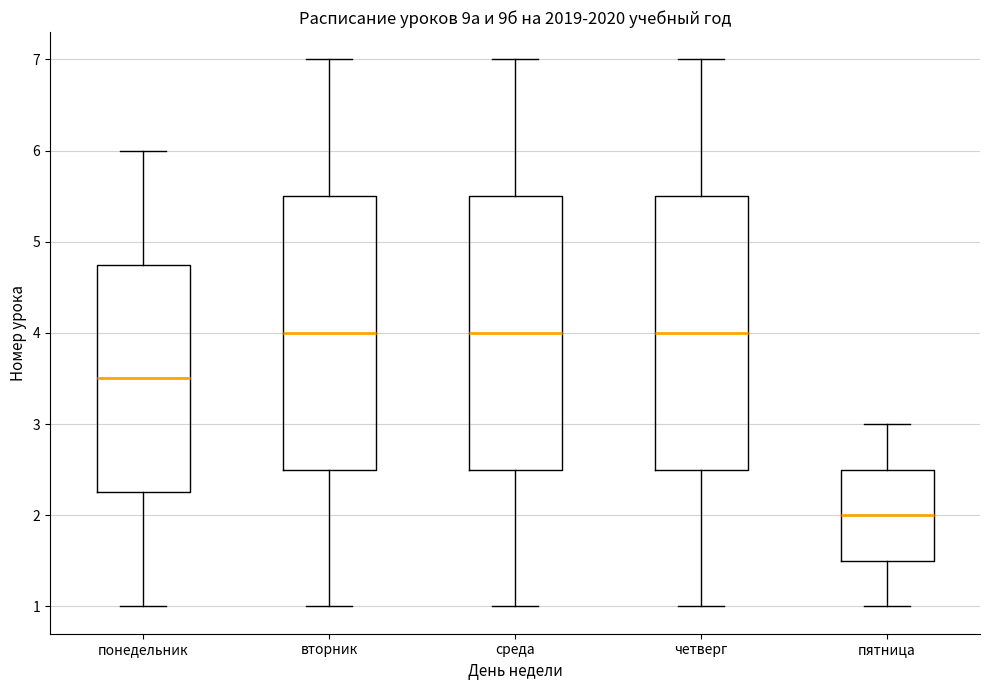

Reading left to right, transcribe this box plot: for each box, give where its median line is, the range the box spans, and where its two whiskers end, as read against the y-axis. The values are not printed on the chart, so give them approximately, as read against the axis.

понедельник: median 3.5, box 2.3 to 4.8, whiskers 1.0 to 6.0
вторник: median 4.0, box 2.5 to 5.5, whiskers 1.0 to 7.0
среда: median 4.0, box 2.5 to 5.5, whiskers 1.0 to 7.0
четверг: median 4.0, box 2.5 to 5.5, whiskers 1.0 to 7.0
пятница: median 2.0, box 1.5 to 2.5, whiskers 1.0 to 3.0